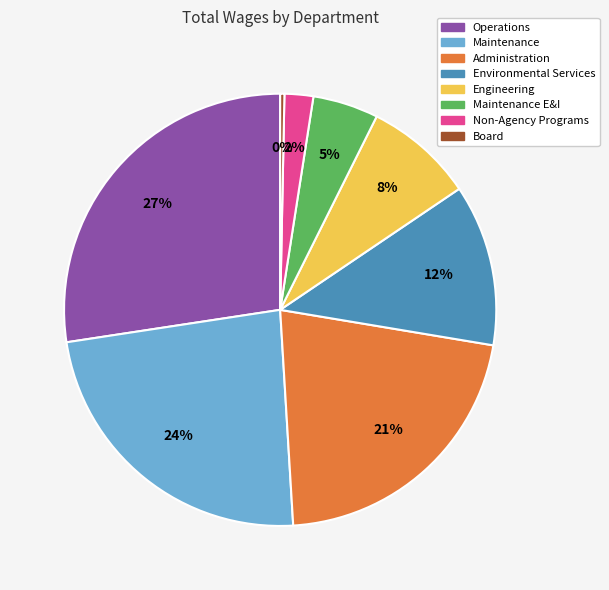

How many segments does this pie chart have?

8